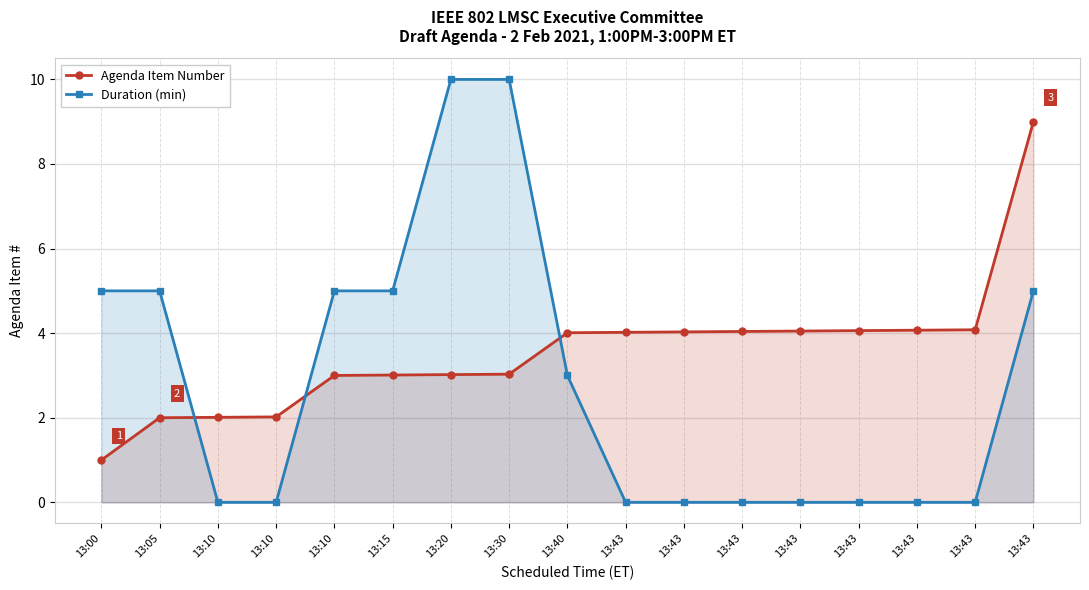

Is the value of Agenda Item Number at 13:43 greater than the value of Duration (min) at 13:43?

Yes